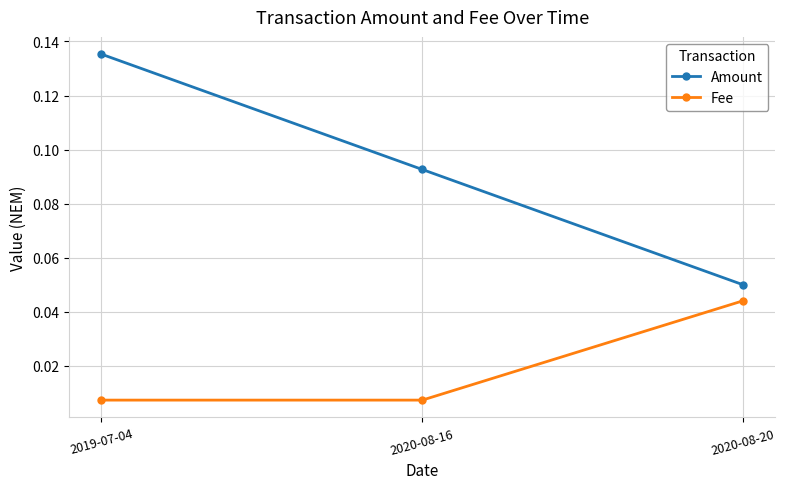

At which label does Amount reach its peak?

2019-07-04